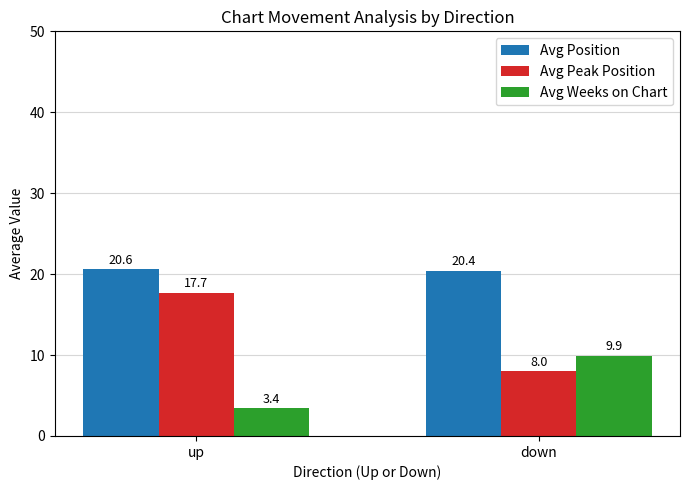

Rank the series by their maximum value, from highest to lowest.

Avg Position, Avg Peak Position, Avg Weeks on Chart